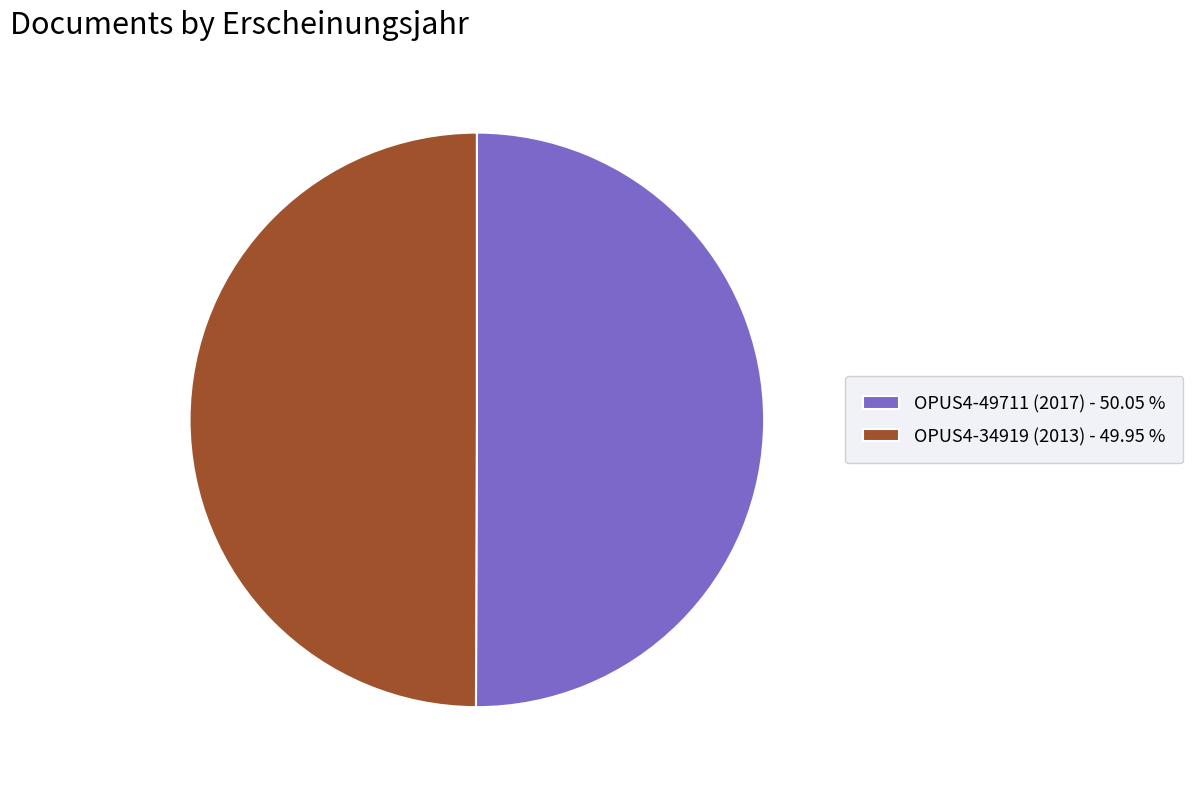

Approximately how many times larger is the value at OPUS4-34919 (2013) - 49.95 % compared to OPUS4-49711 (2017) - 50.05 %?

1.0